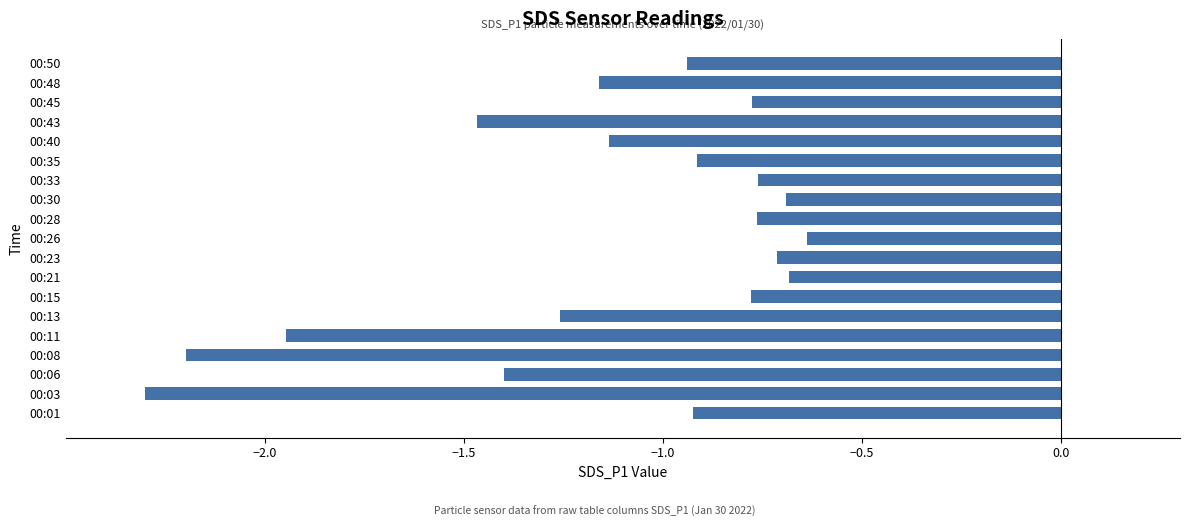

What is the smallest value displayed?

-2.3